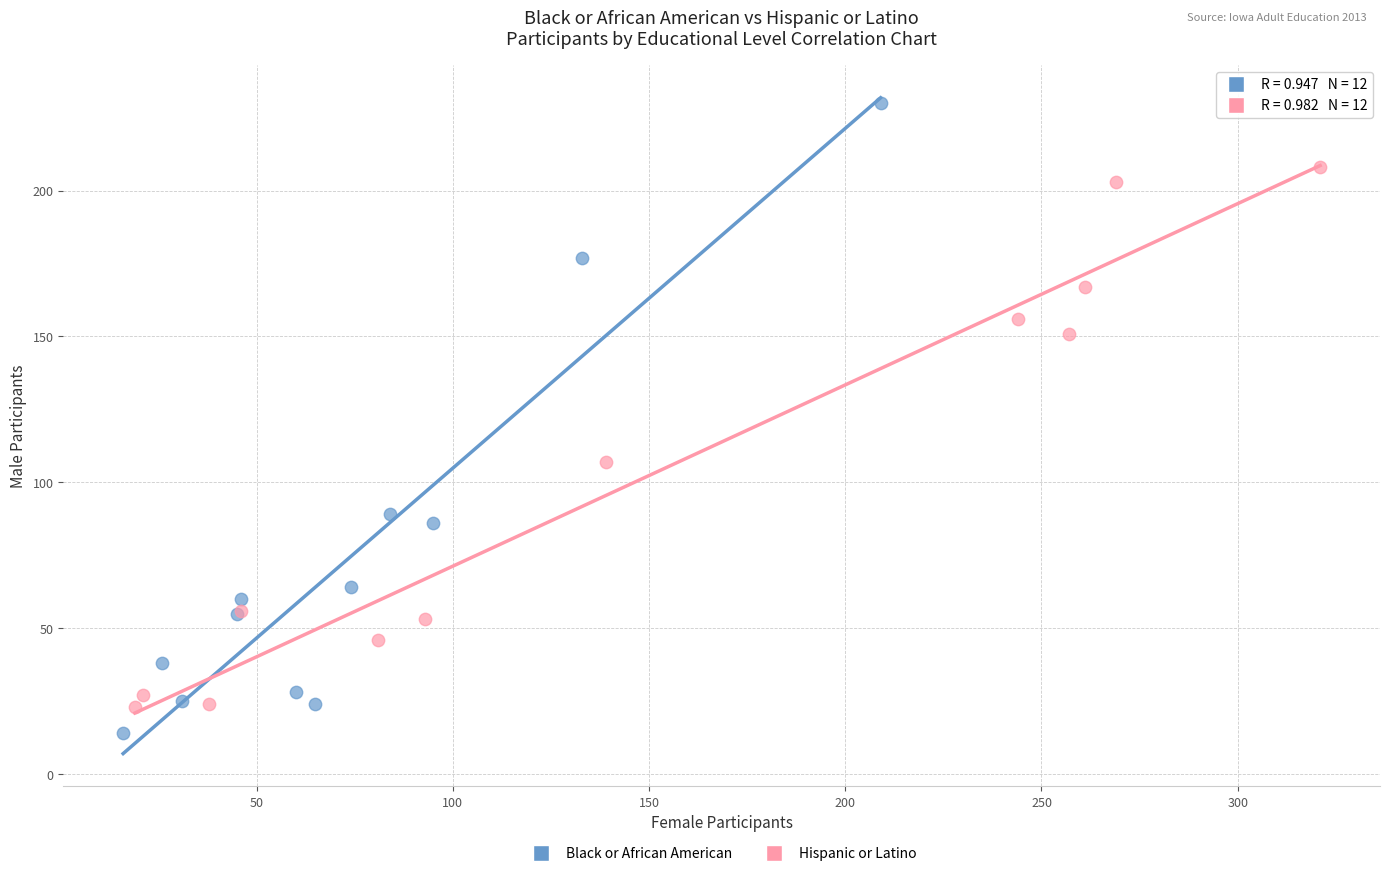

Which series reaches the minimum Y coordinate?

Black or African American